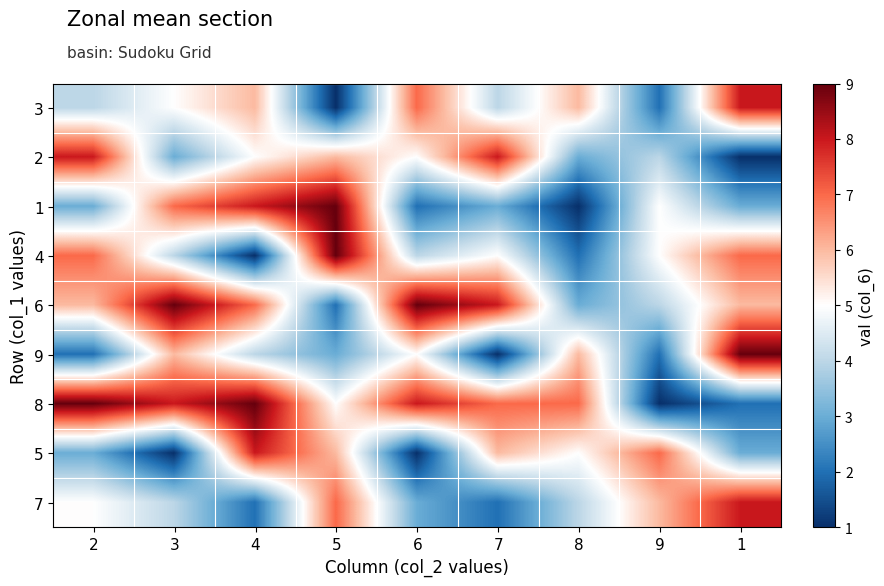

At 8, list the series in order from smallest to largest.

1, 4, 2, 6, 7, 5, 3, 9, 8